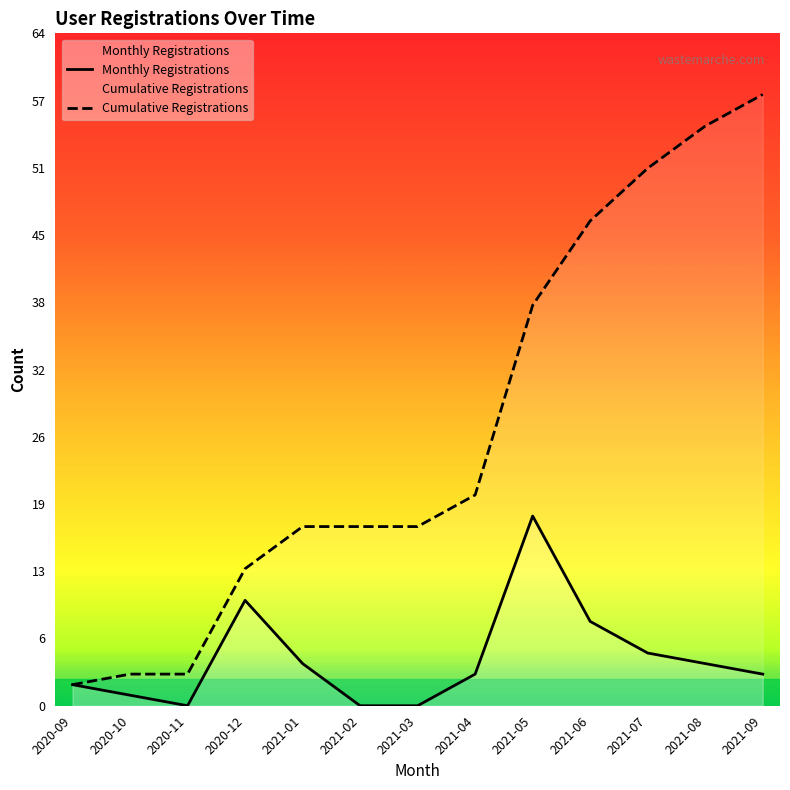

Which series changed the most between 2020-11 and 2021-08?

Cumulative Registrations